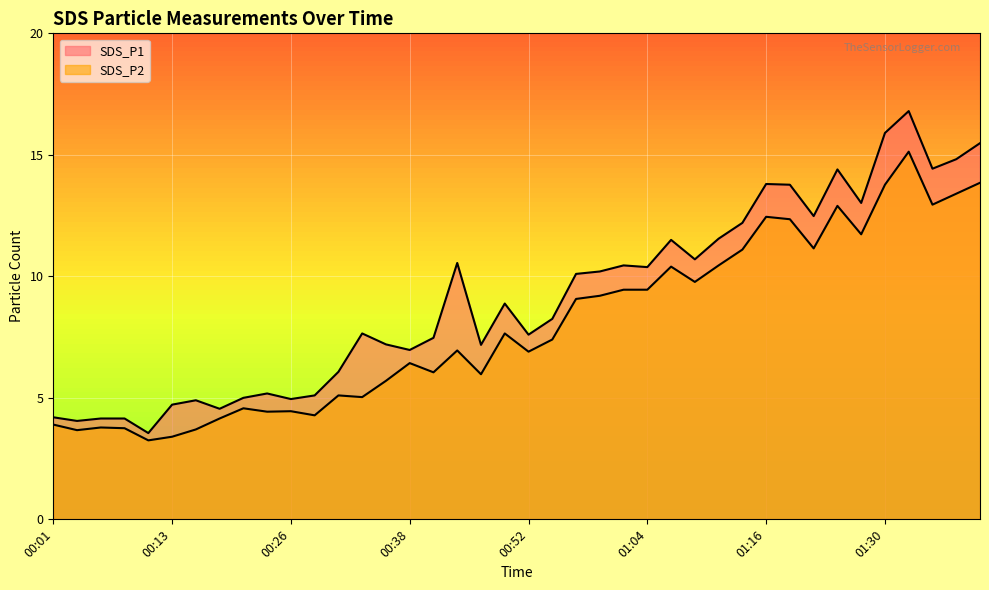

Rank the series by their average value, from lowest to highest.

SDS_P2, SDS_P1